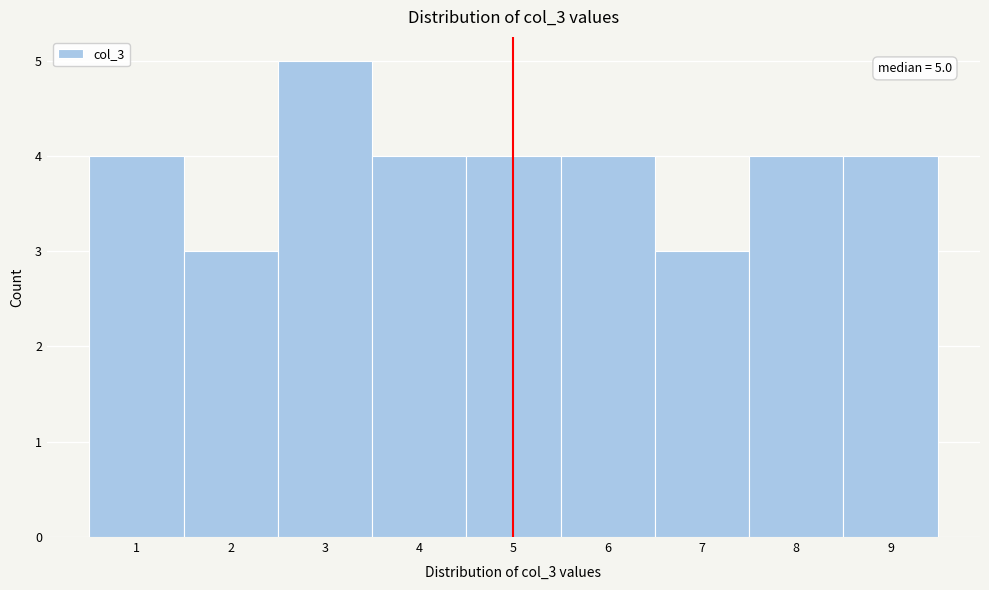

Over which range of the x-axis is the bar tallest?

2.5 to 3.5